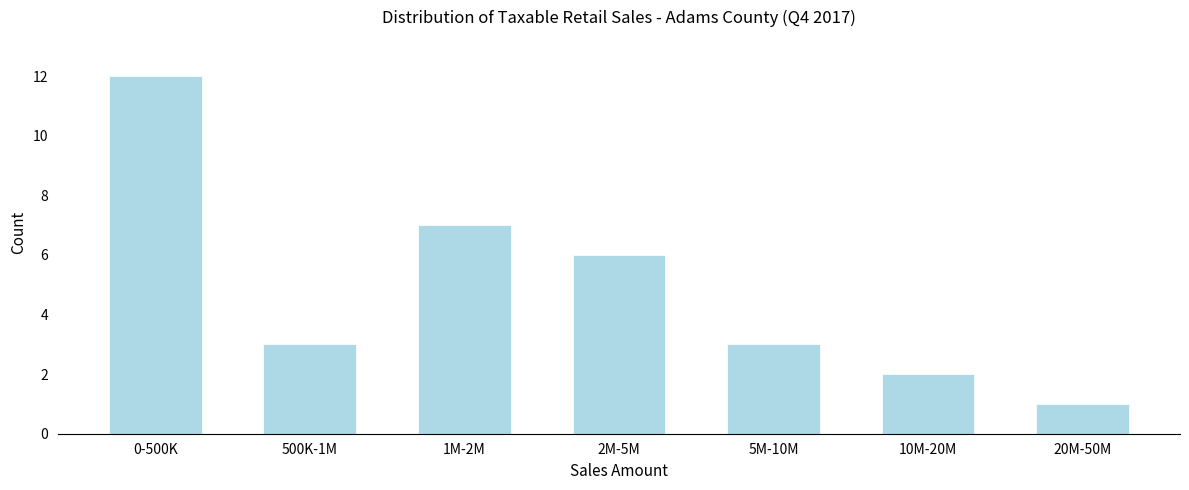

Reading left to right, extract all data points from this chart.

12	3	7	6	3	2	1